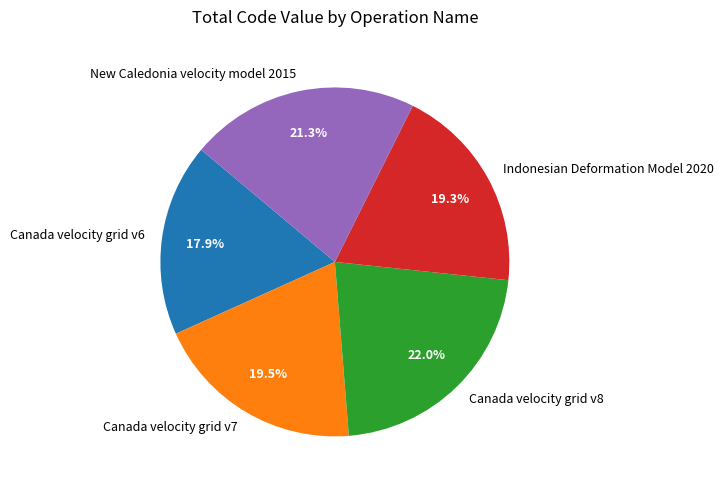

To the nearest percent, what is the difference between the largest and smallest slice percentages?

4%